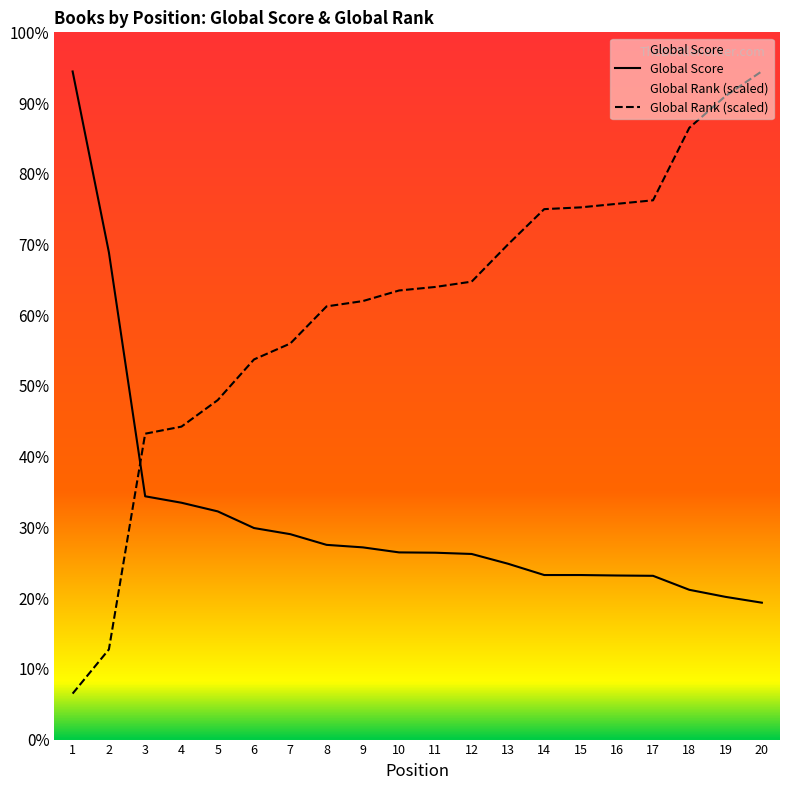

List the labels in order of Global Rank (scaled) value, largest first.

20, 19, 18, 17, 16, 15, 14, 13, 12, 11, 10, 9, 8, 7, 6, 5, 4, 3, 2, 1